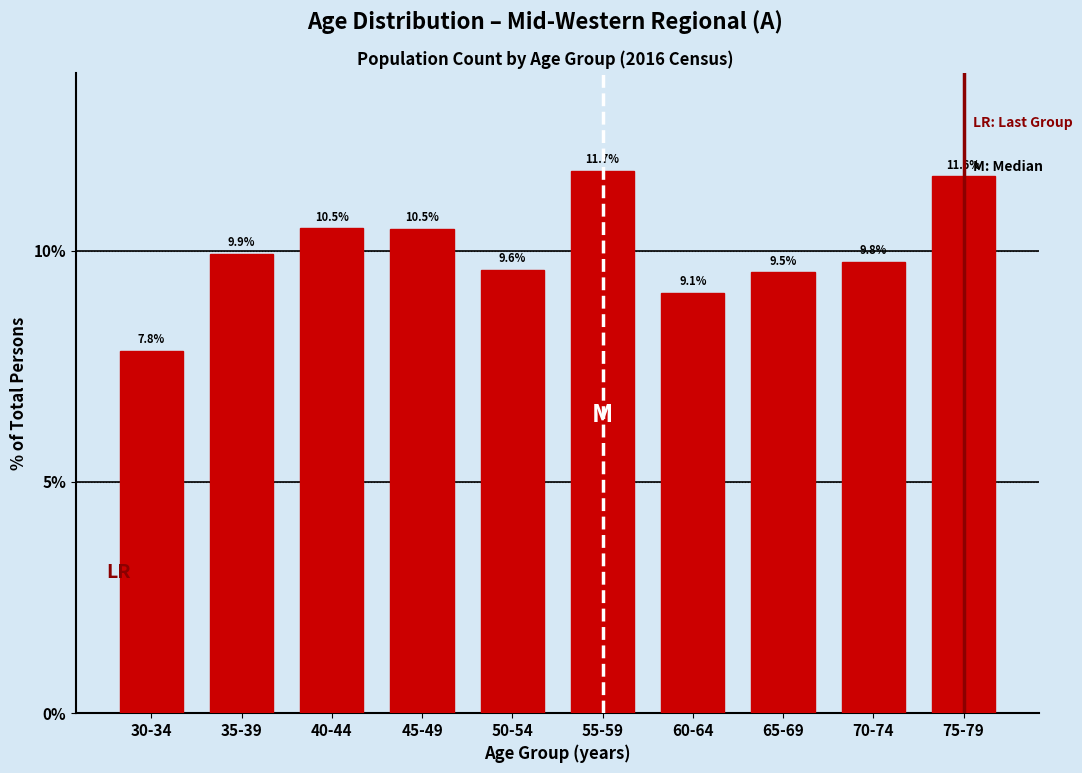

Reading left to right, what are all the values shown in this chart?

7.8	9.9	10.5	10.5	9.6	11.7	9.1	9.5	9.8	11.6